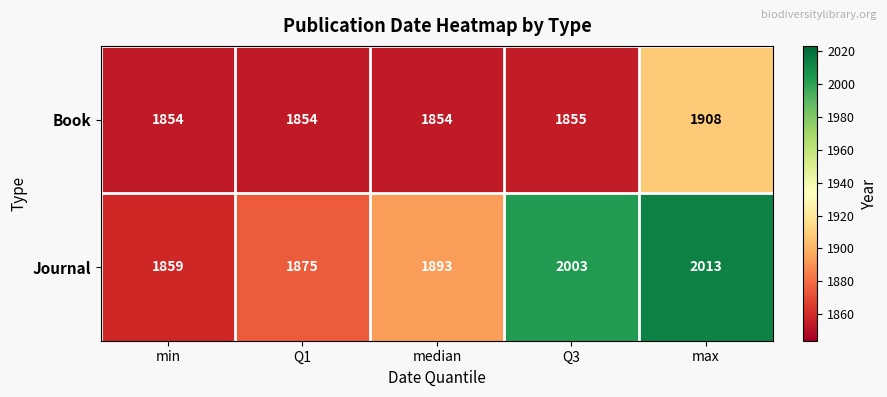

What is the difference between the highest and lowest values at Q1?

21